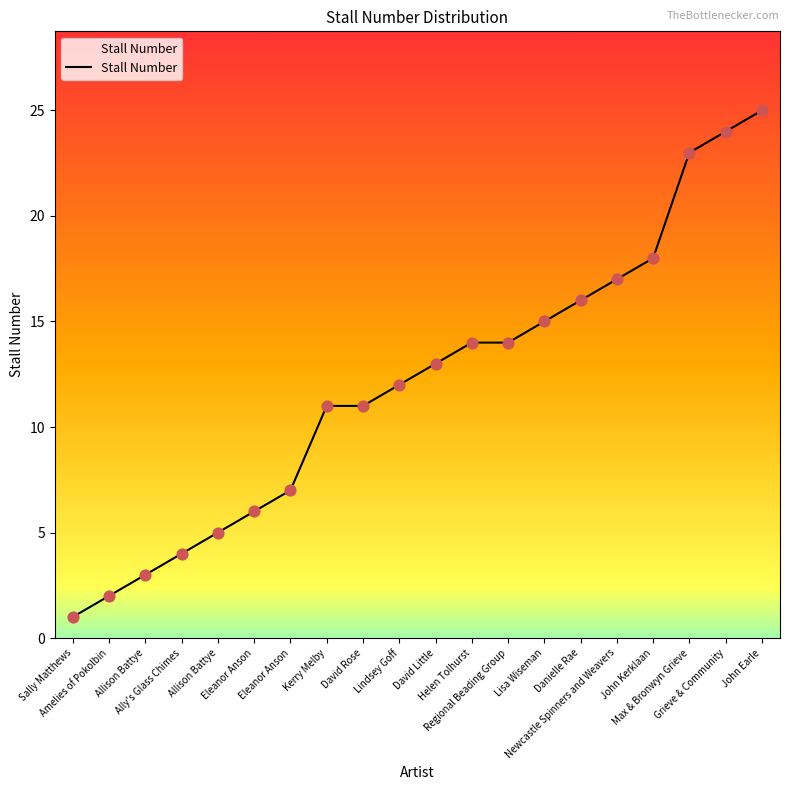

What is the ratio of the value at Danielle Rae to the value at Grieve & Community?

0.7